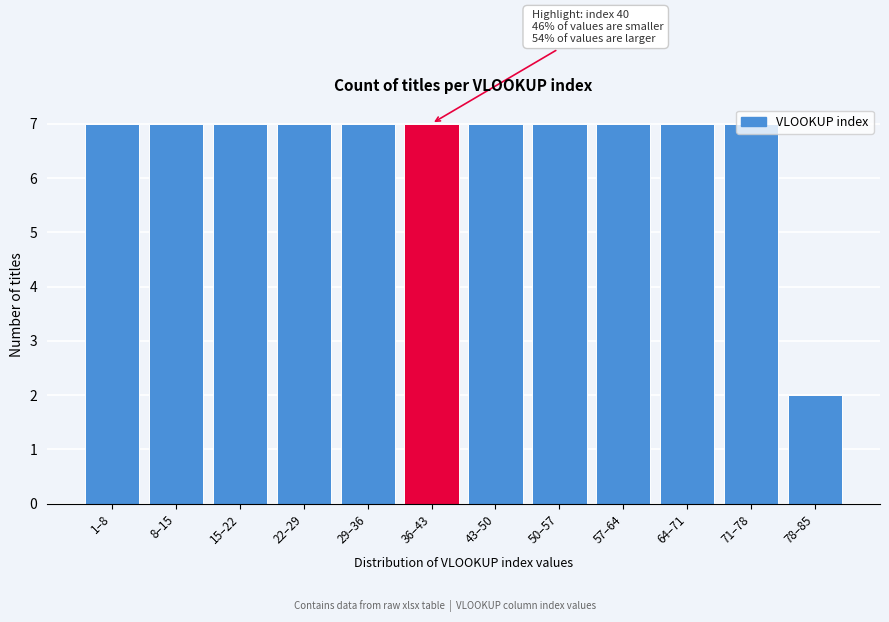

True or false: the data shows 7 at 50–57.

True